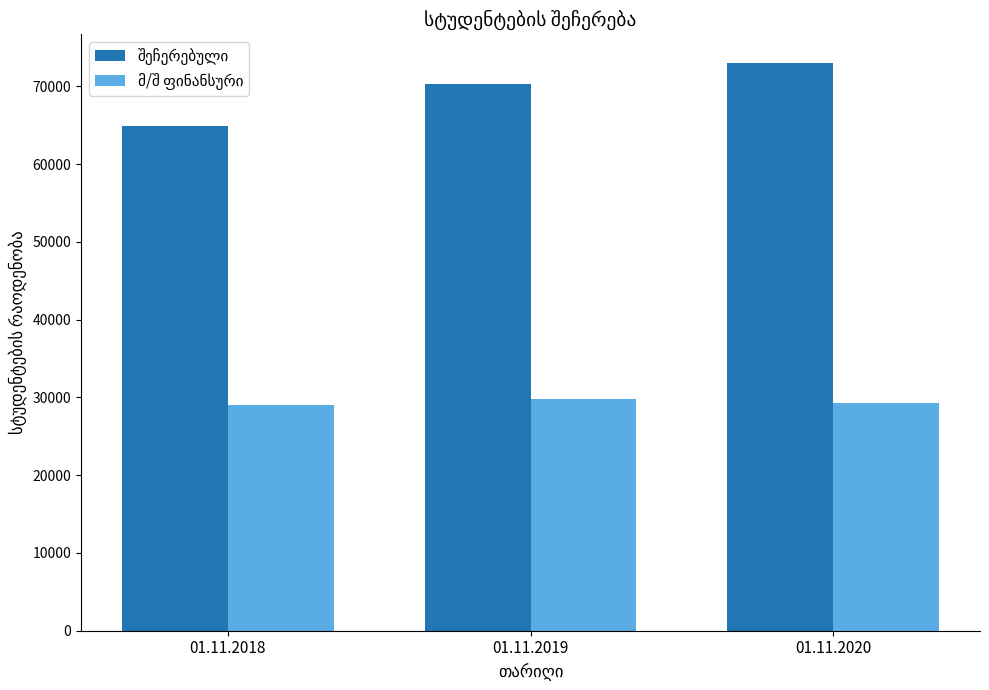

What is the minimum value shown in the chart?

29044